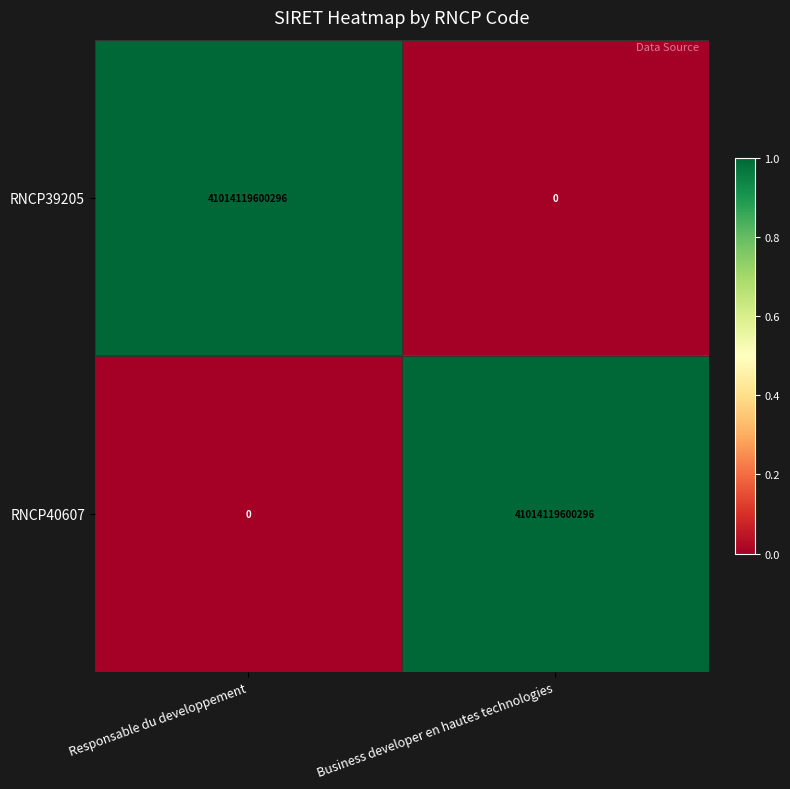

Read the RNCP40607 value at Business developer en hautes technologies, to the nearest 50.

41014119600300